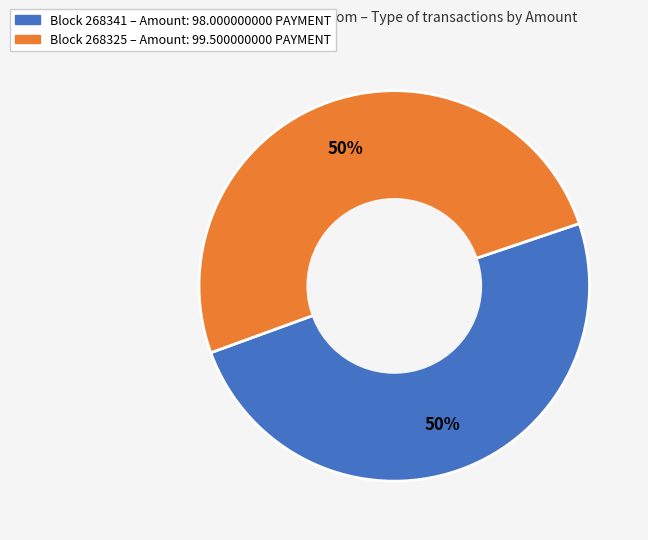

To the nearest percent, what is the average slice percentage?

50%